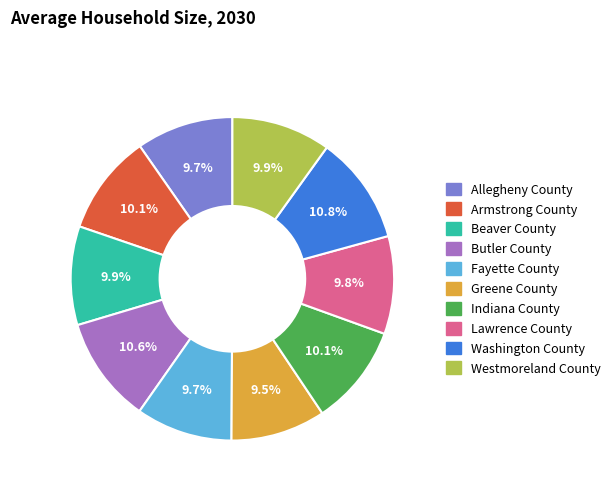

Do Allegheny County and Westmoreland County together represent more than half of the pie?

No